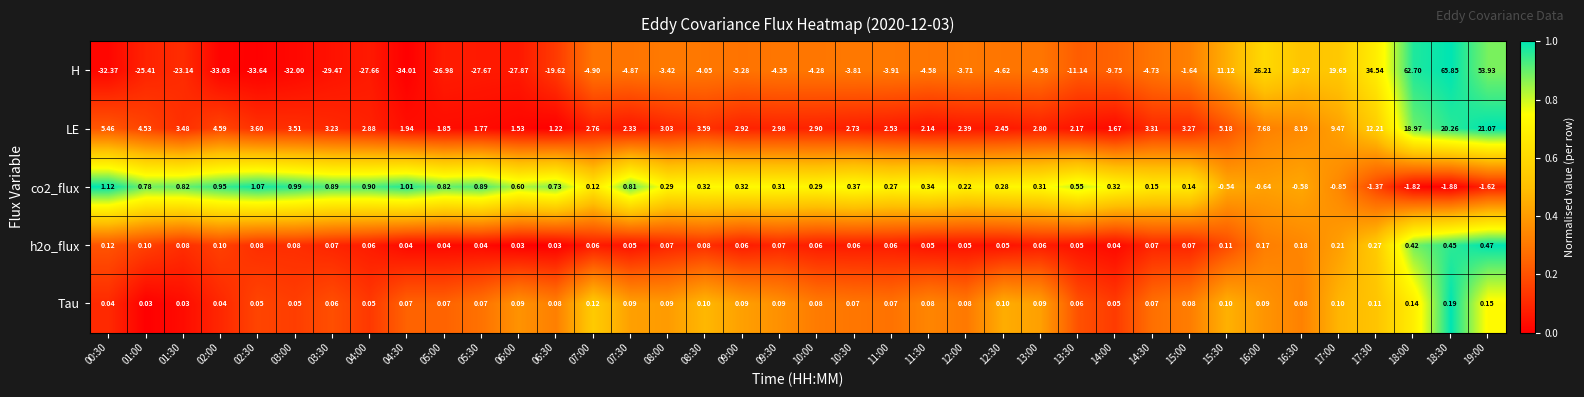

Which category has the lowest value across all series?

04:30